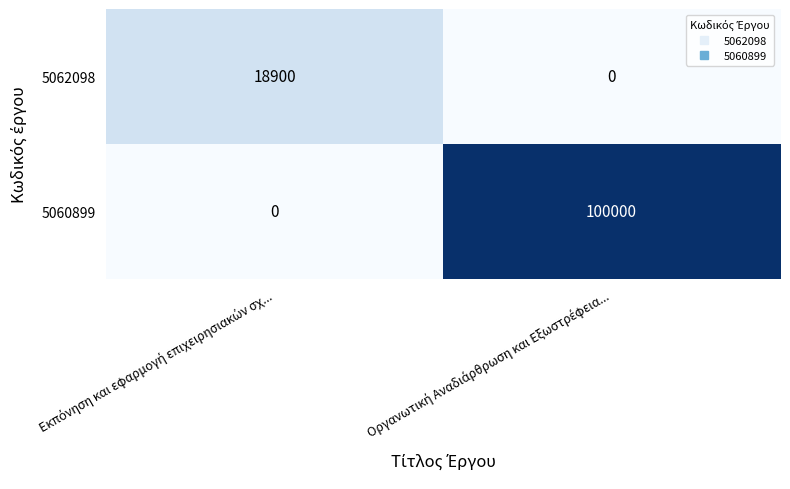

Rank the series by their average value, from lowest to highest.

5062098, 5060899